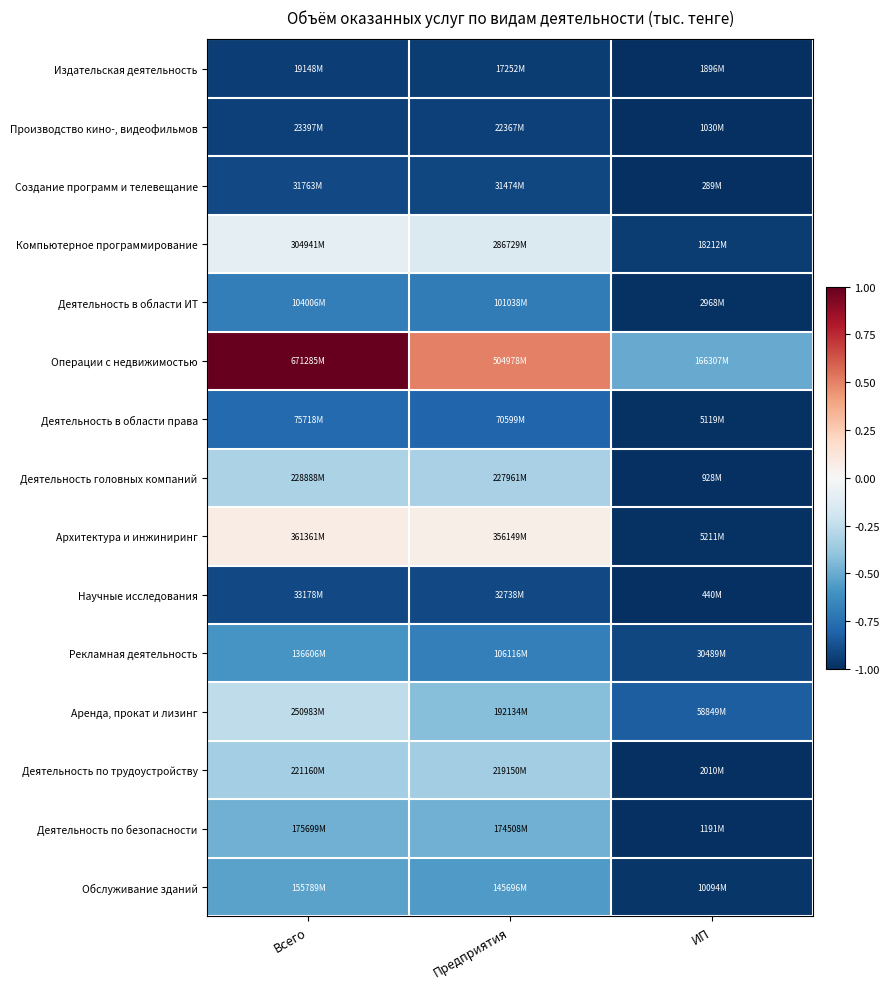

Which series changed the most between Всего and ИП?

Операции с недвижимостью